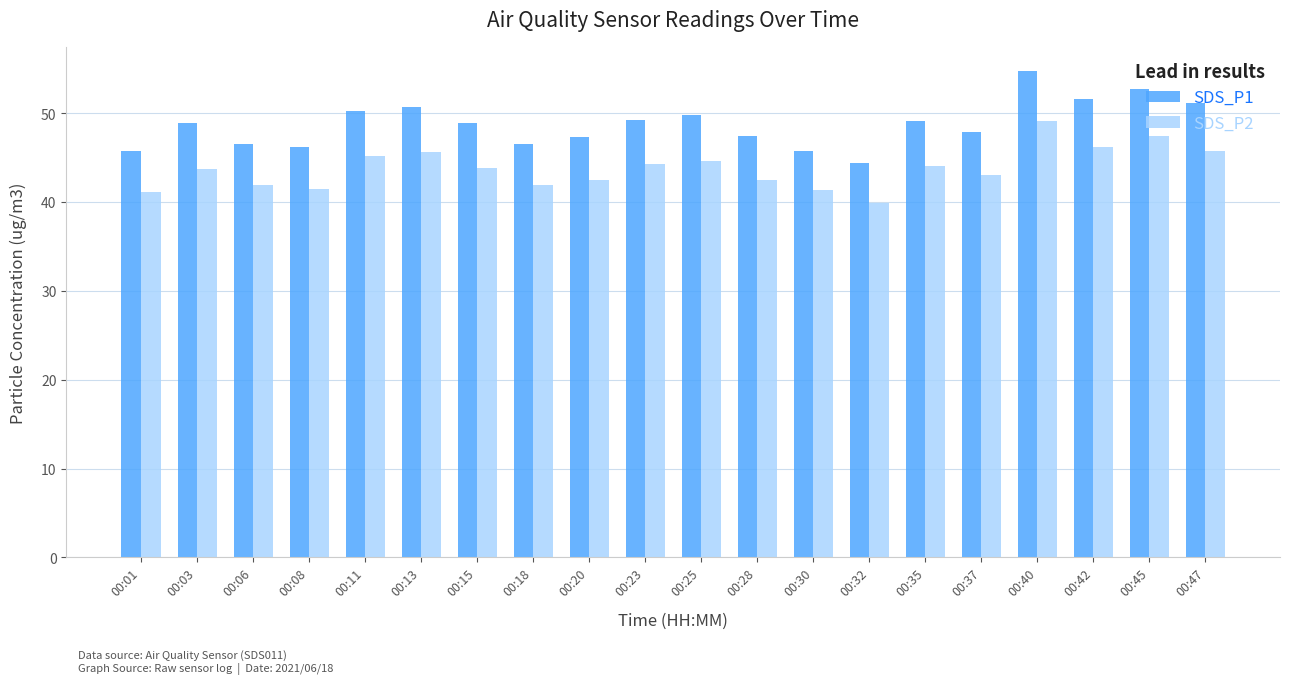

Rank the series by their average value, from lowest to highest.

SDS_P2, SDS_P1